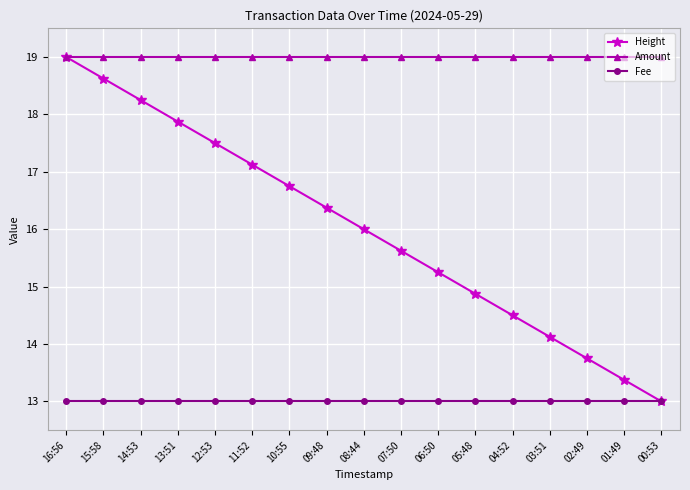

At which label is Height closest to 15?

05:48